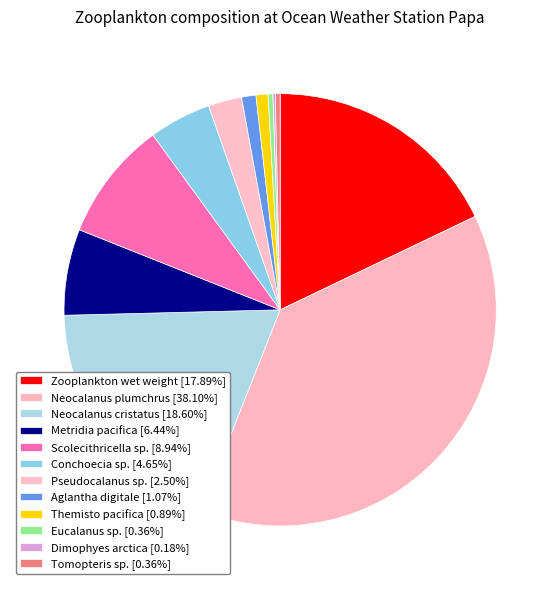

Count the number of slices in the pie.

12